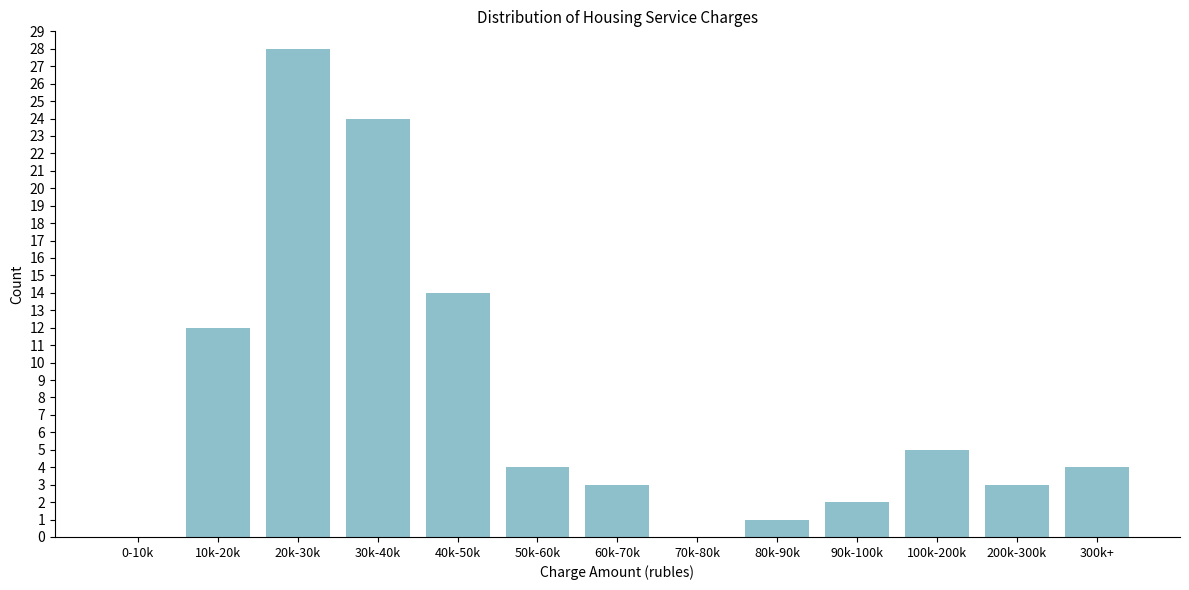

Reading left to right, what are all the values shown in this chart?

0-10k=0	10k-20k=12	20k-30k=28	30k-40k=24	40k-50k=14	50k-60k=4	60k-70k=3	70k-80k=0	80k-90k=1	90k-100k=2	100k-200k=5	200k-300k=3	300k+=4